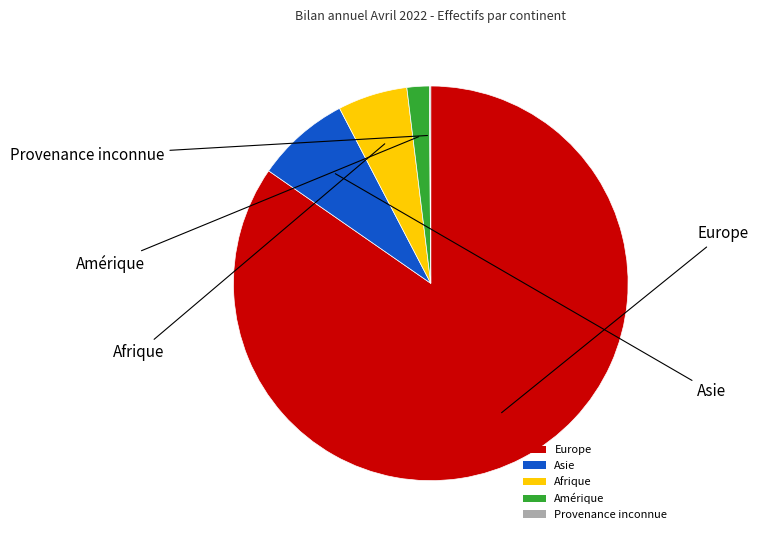

Combined, do Asie and Afrique account for over 50%?

No